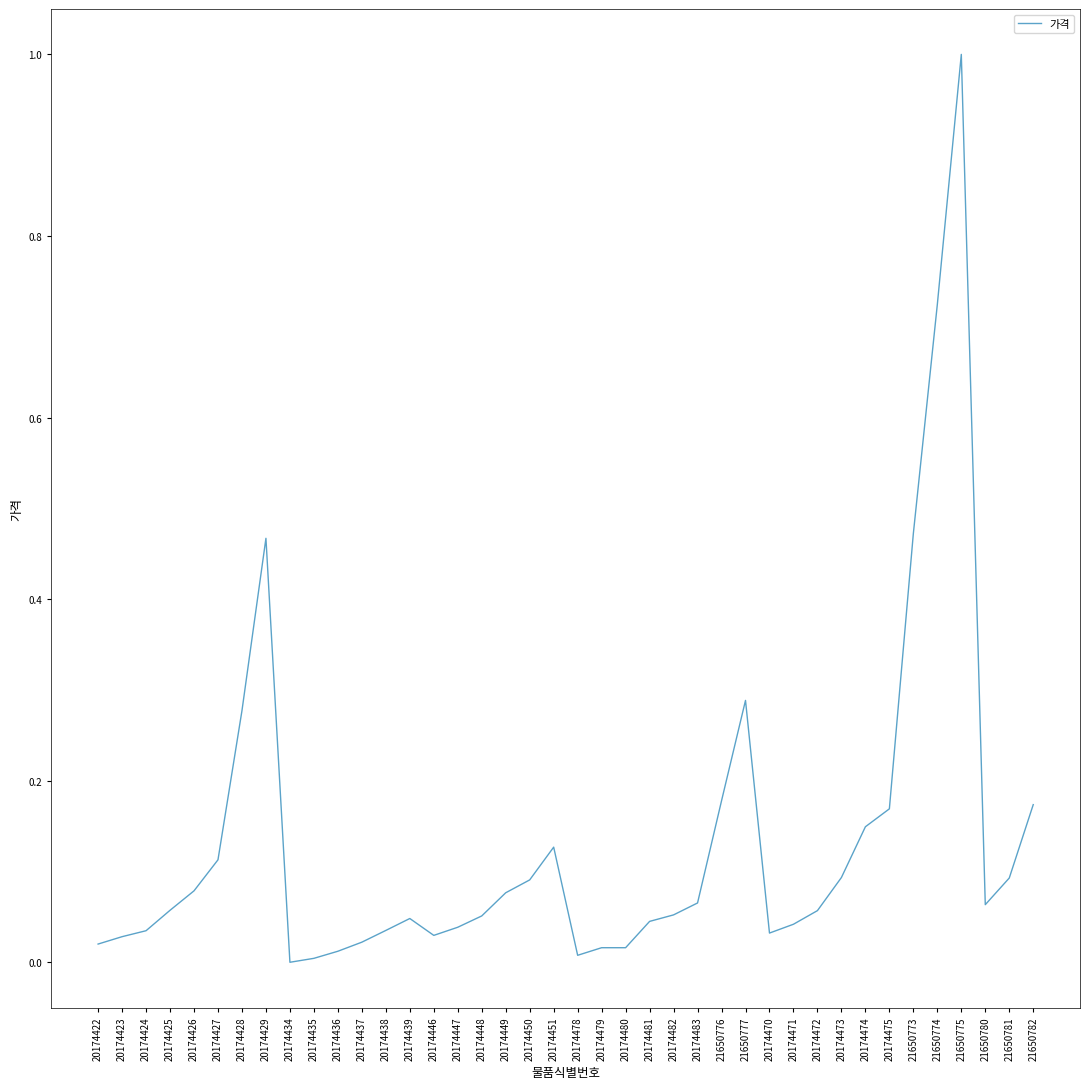

How many lines are shown in the chart?

1